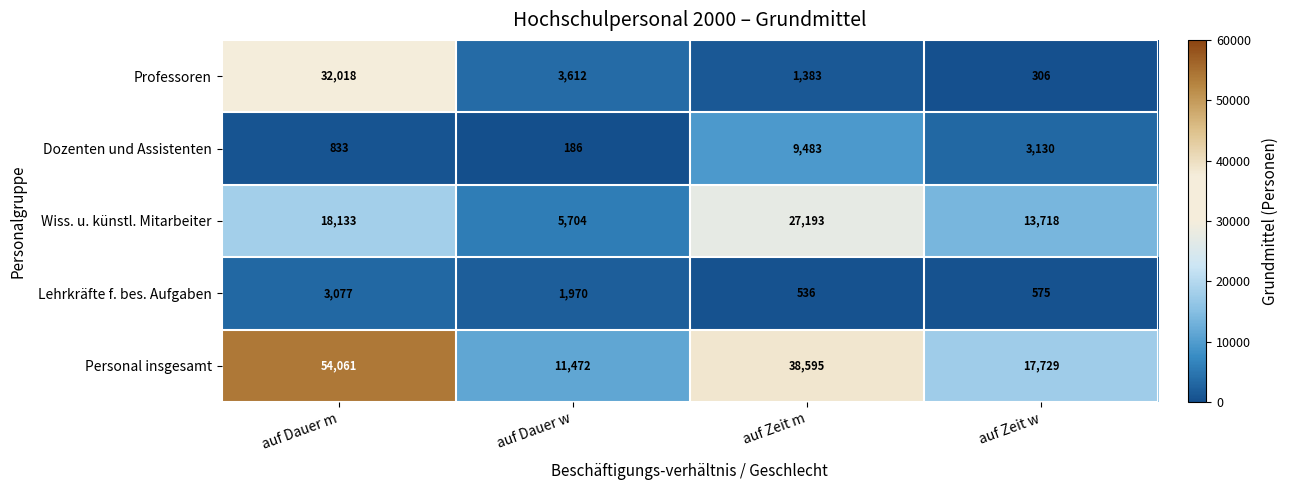

What is the sum of all Professoren values?

37319